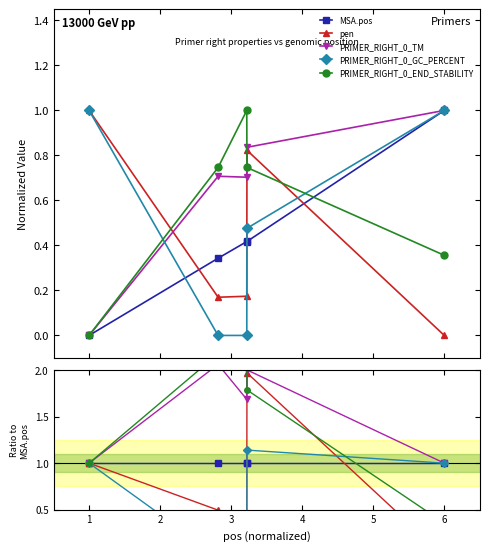

True or false: MSA.pos has a value of 0.4 at 2.

False